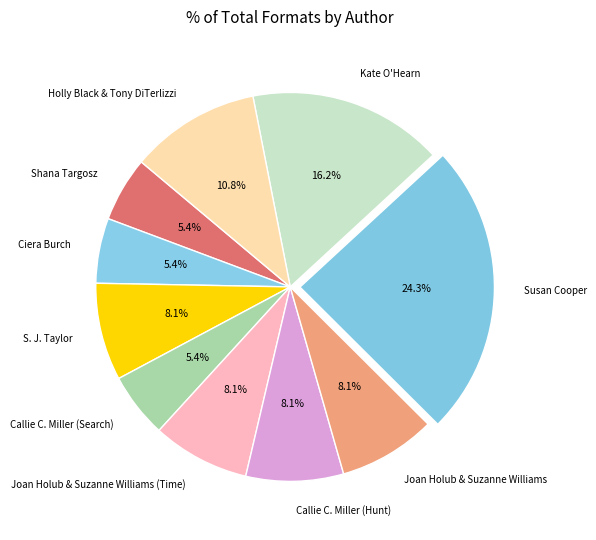

Combined, what portion of the pie is Holly Black & Tony DiTerlizzi and Callie C. Miller (Hunt)?

18.9%